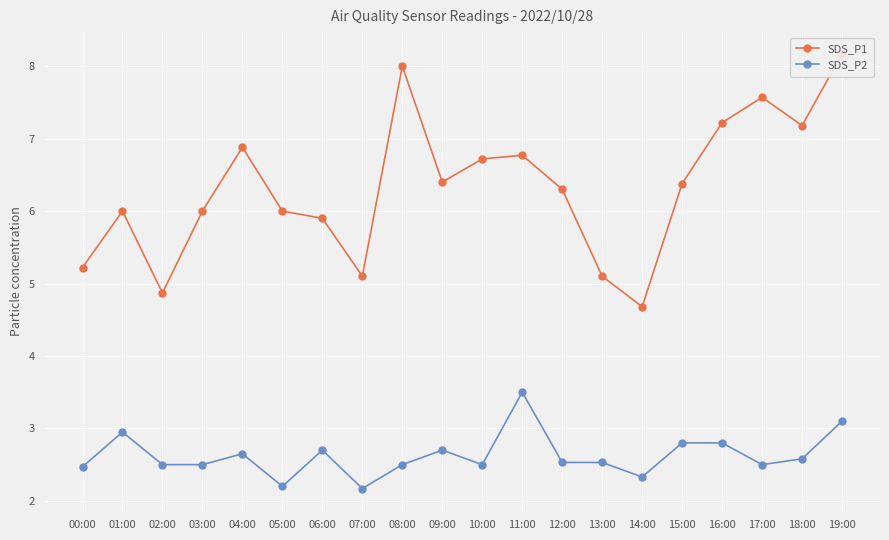

True or false: SDS_P2 and SDS_P1 intersect in this chart.

False